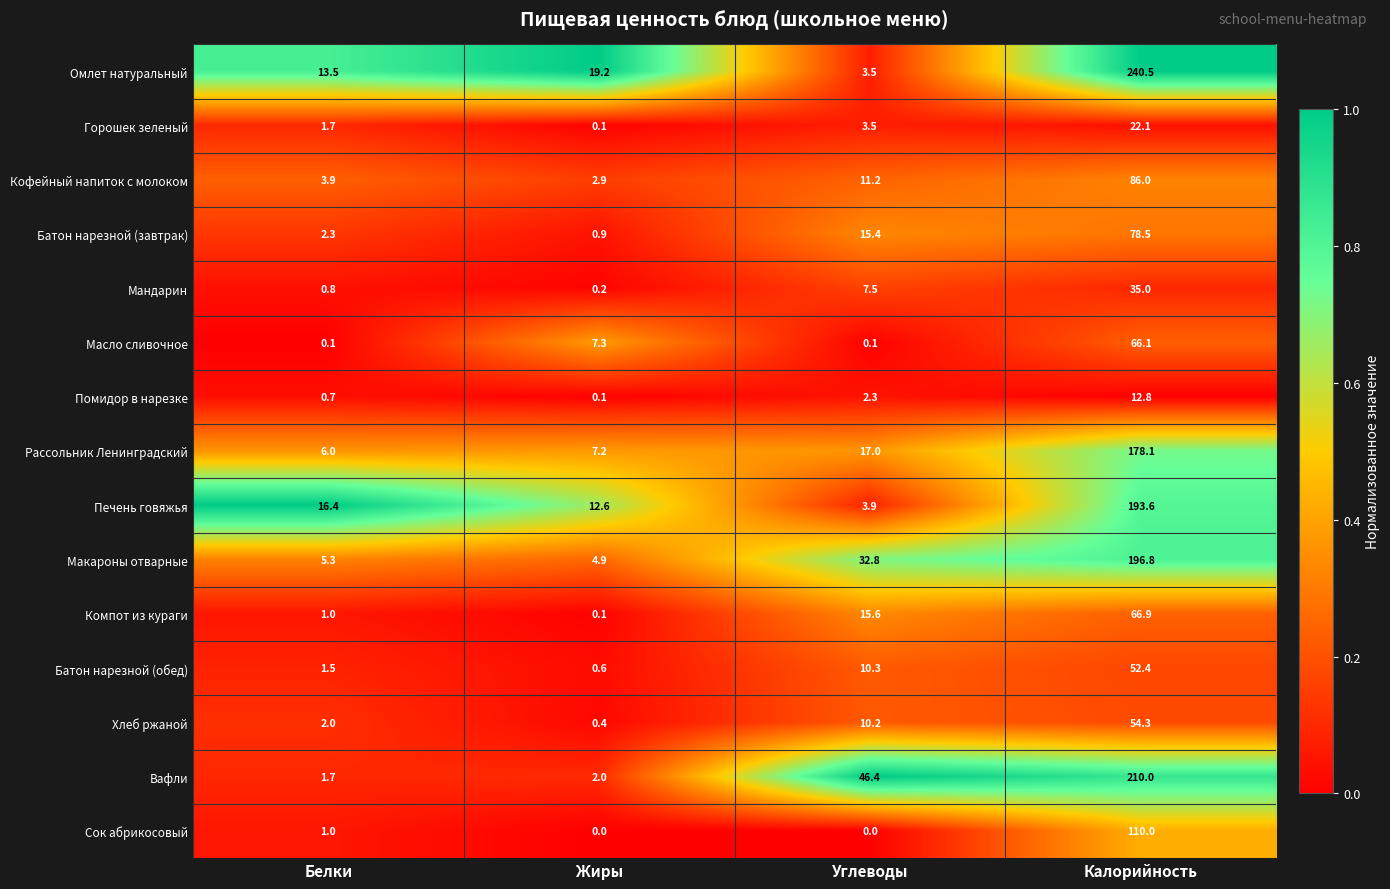

Is the value of Омлет натуральный at Белки greater than the value of Помидор в нарезке at Жиры?

Yes